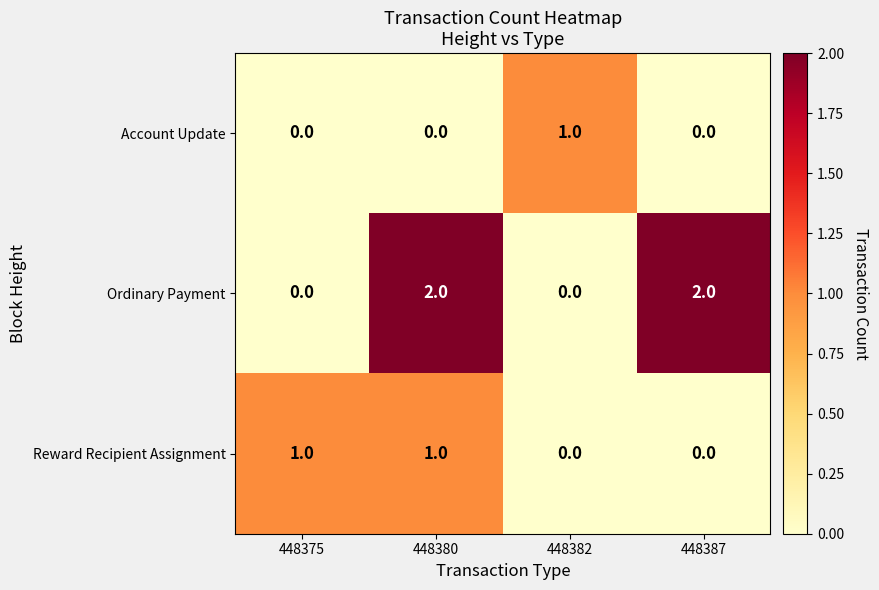

How many Ordinary Payment values are between 0 and 2?

4